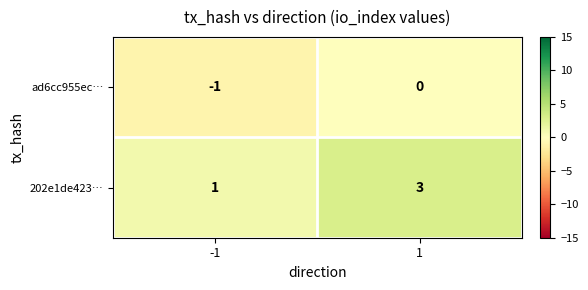

What is the approximate value of 202e1de423… at 1?

3